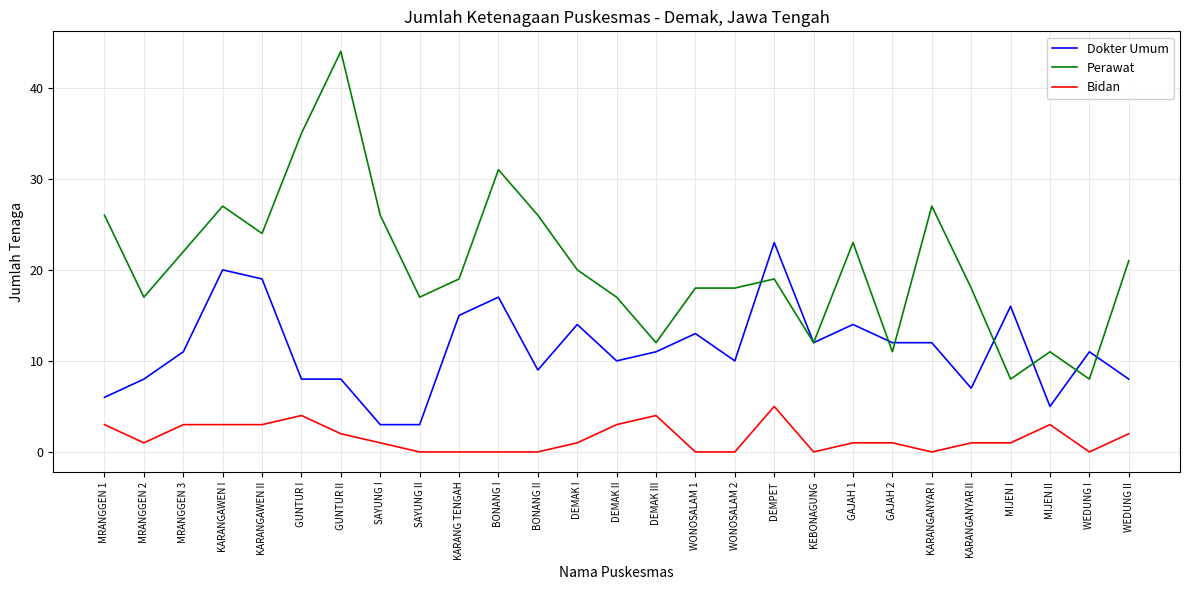

Count the Bidan values in the range 0 to 3.

24